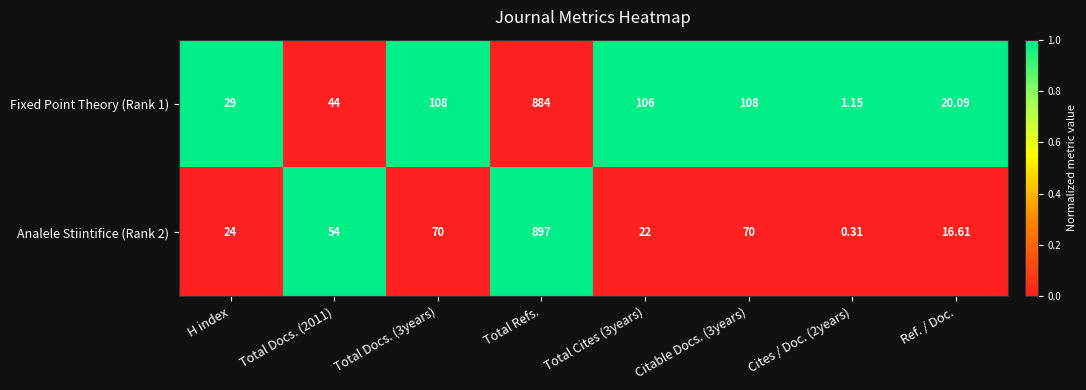

What is the greatest value displayed?

897.0